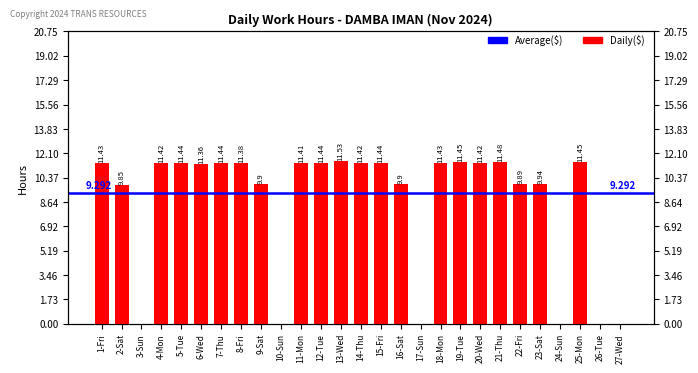

What is the difference between the values at 13-Wed and 12-Tue?

0.1